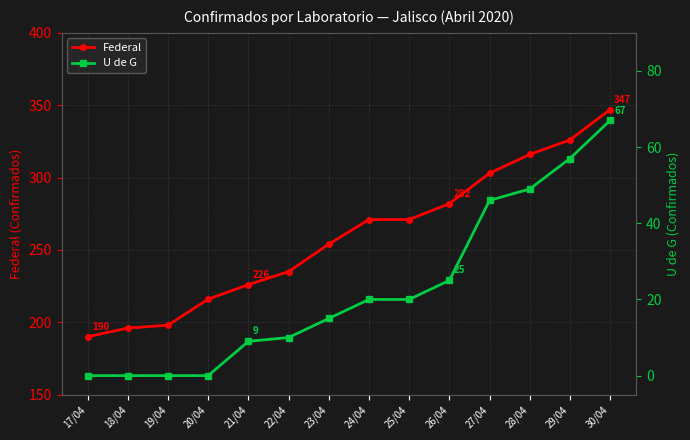

How many lines are shown in the chart?

2